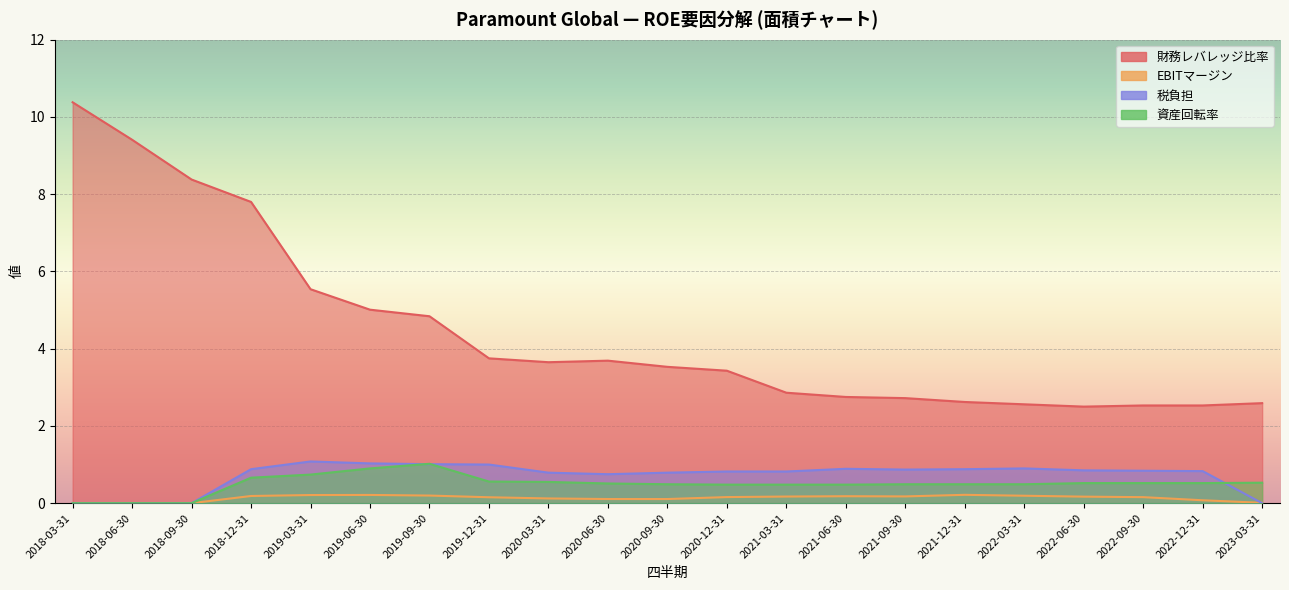

Is the value of 資産回転率 at 2022-12-31 greater than the value of 税負担 at 2018-09-30?

Yes